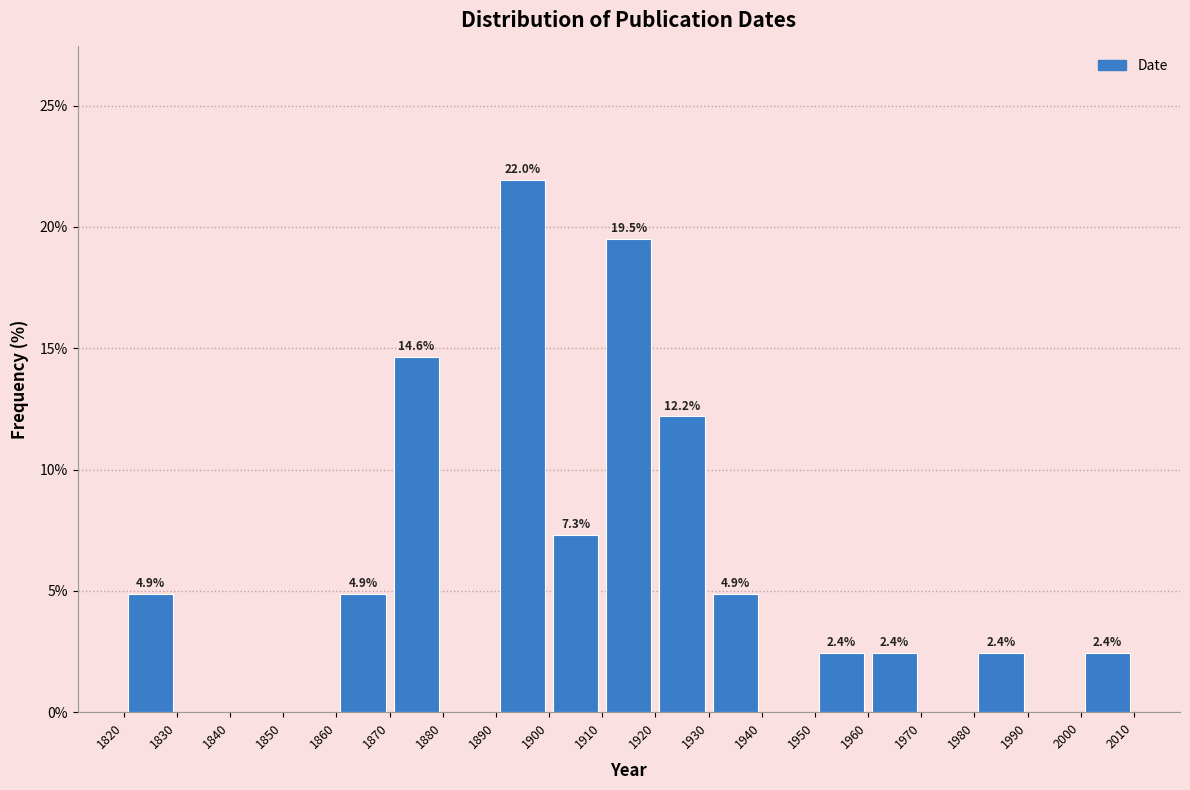

Over which range of the x-axis is the bar tallest?

1890 to 1900